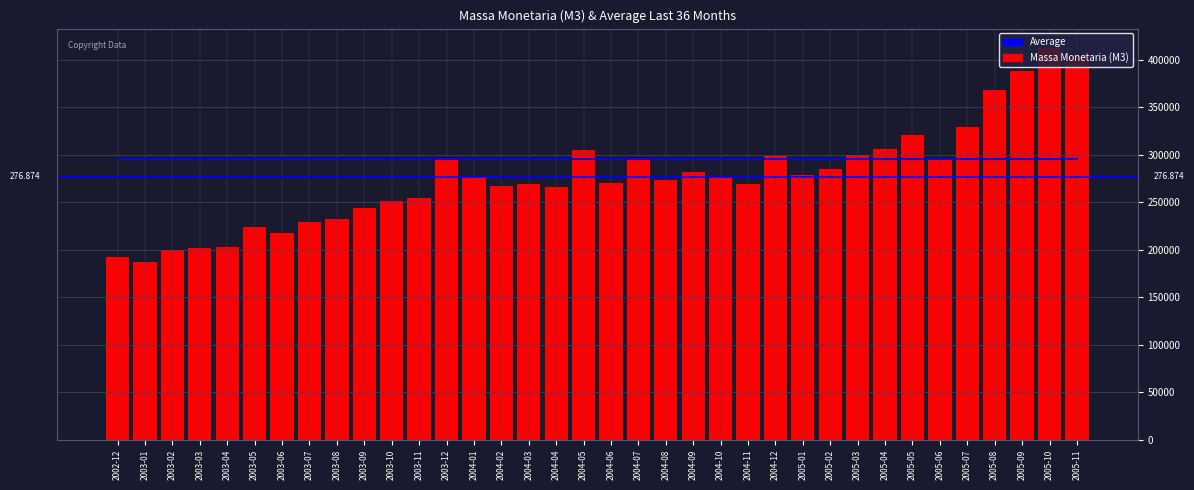

What is the spread (max minus min) of values at 2003-08?

63155.0